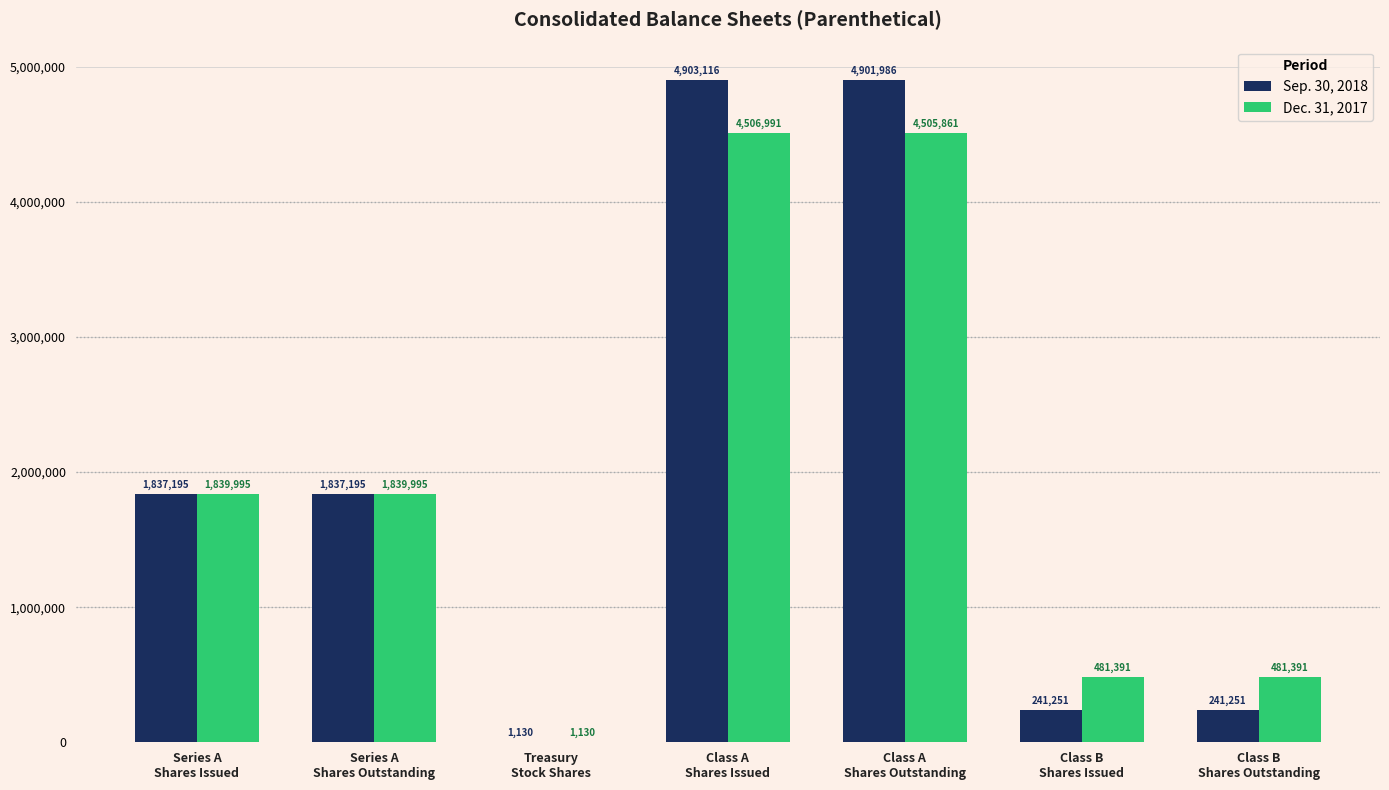

What are all the series names shown in the legend?

Sep. 30, 2018, Dec. 31, 2017